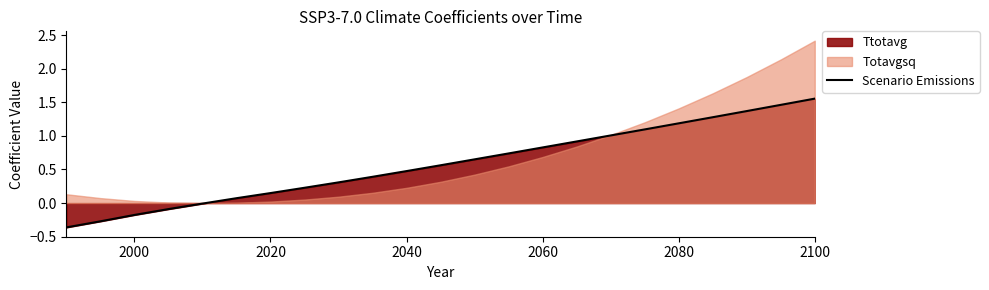

The Scenario Emissions series shows 1.3 at 2060. True or false?

False